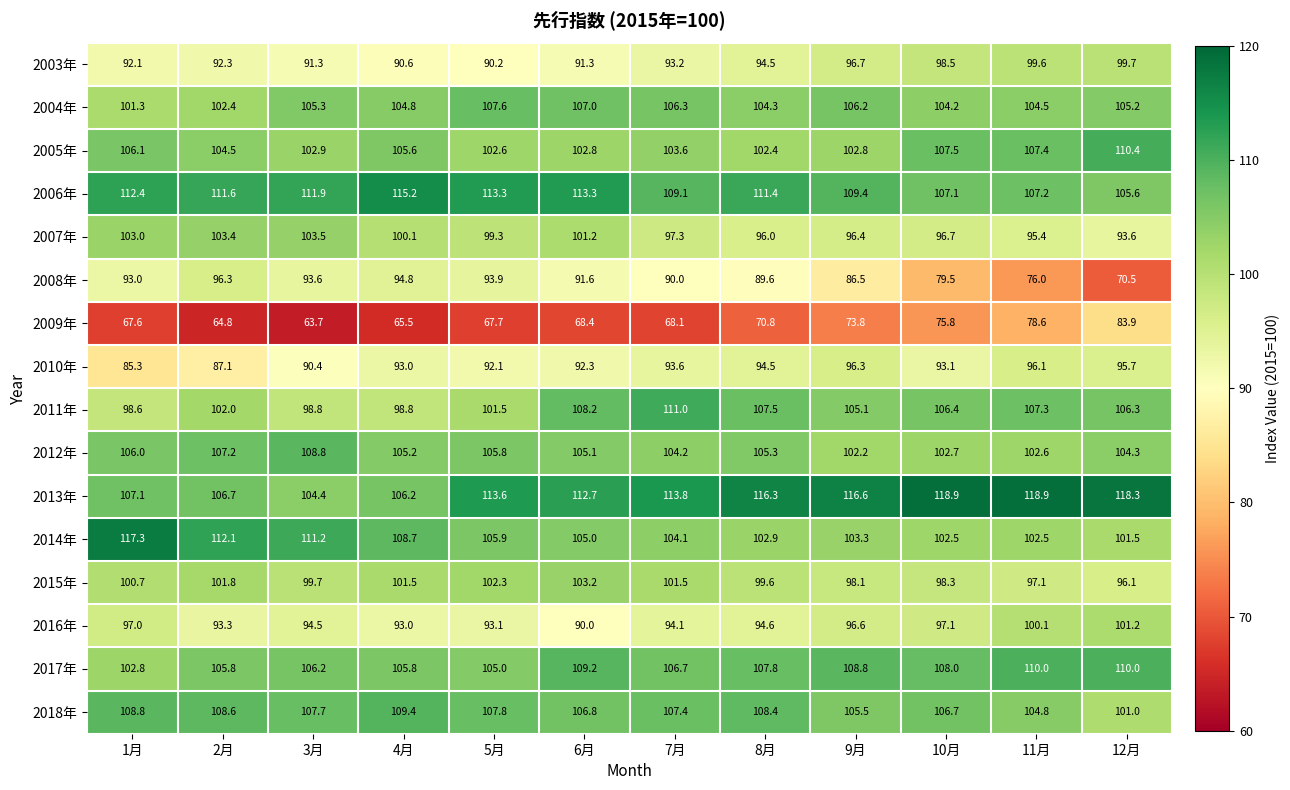

What is the lowest value of the 2003年 series?

90.2